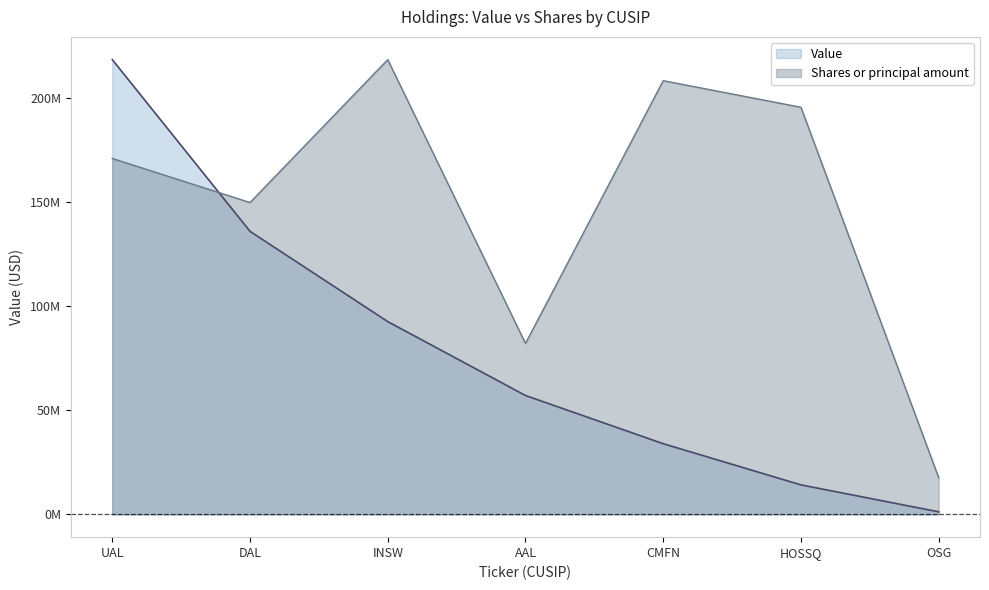

How many times do Value and Shares or principal amount cross each other?

1